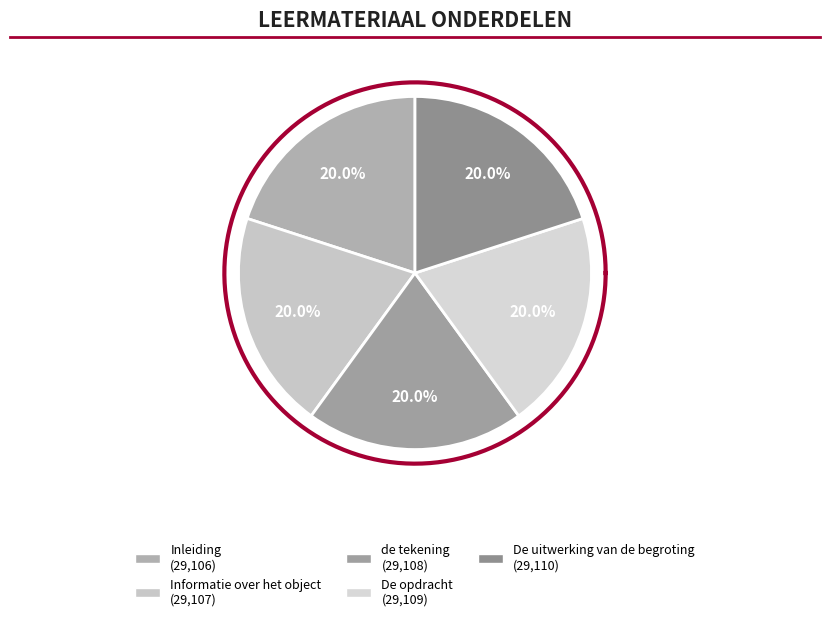

True or false: De opdracht accounts for 27% of the total.

False